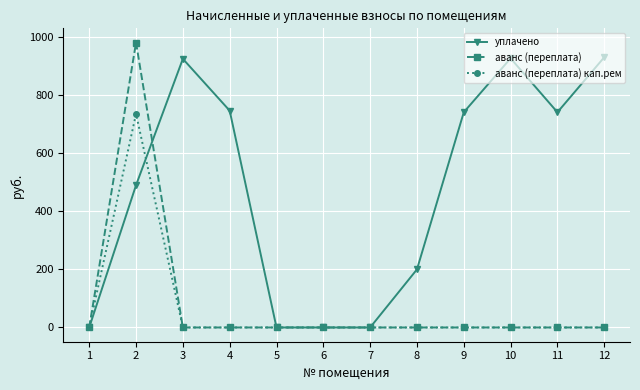

Where is the first local maximum for аванс (переплата)?

2